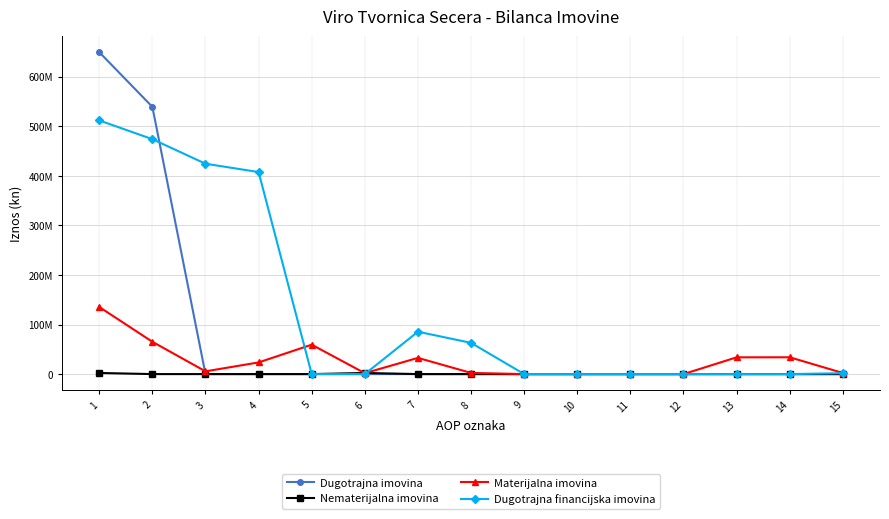

What are all the series names shown in the legend?

Dugotrajna imovina, Nematerijalna imovina, Materijalna imovina, Dugotrajna financijska imovina